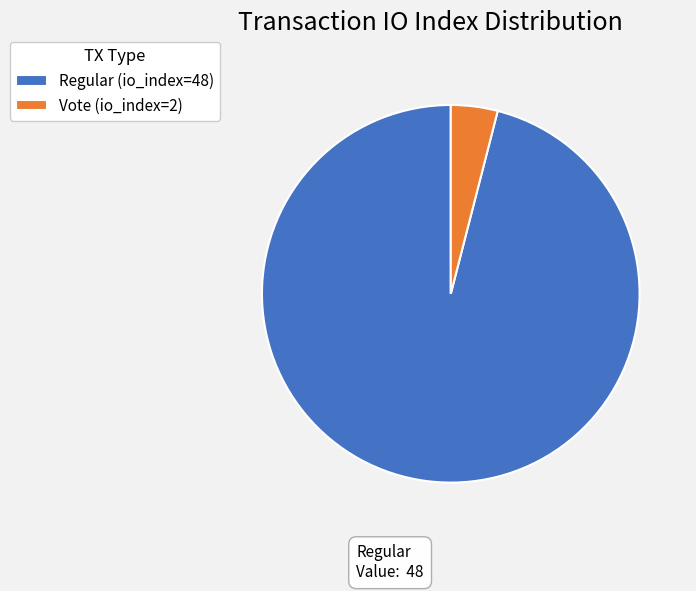

Rank the categories by value from lowest to highest.

Vote (io_index=2), Regular (io_index=48)